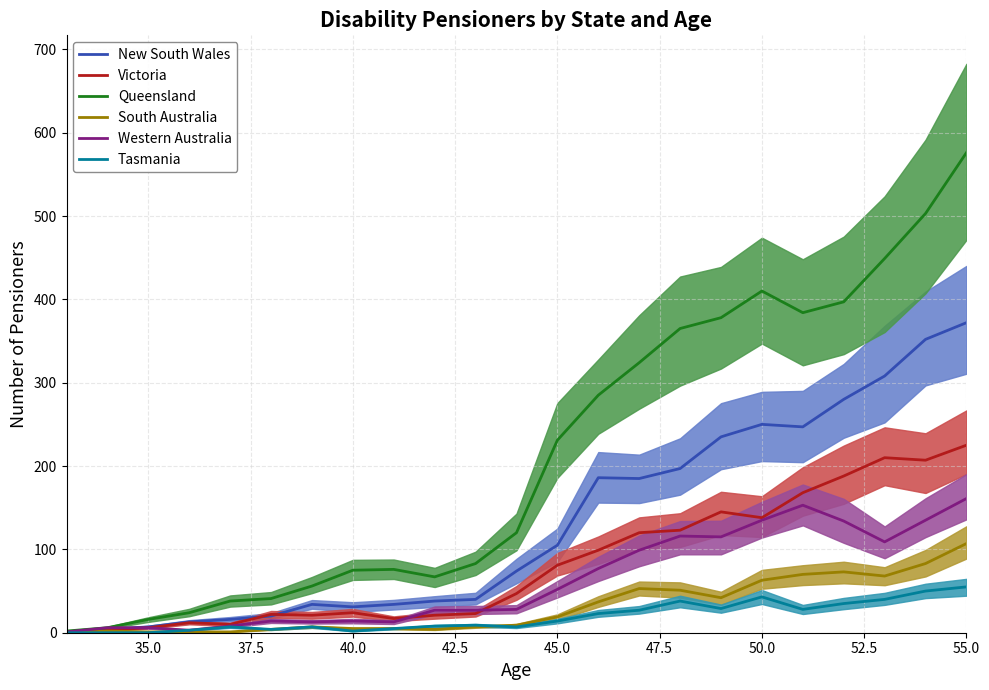

List the series in order of their peak value, lowest first.

Tasmania, South Australia, Western Australia, Victoria, New South Wales, Queensland